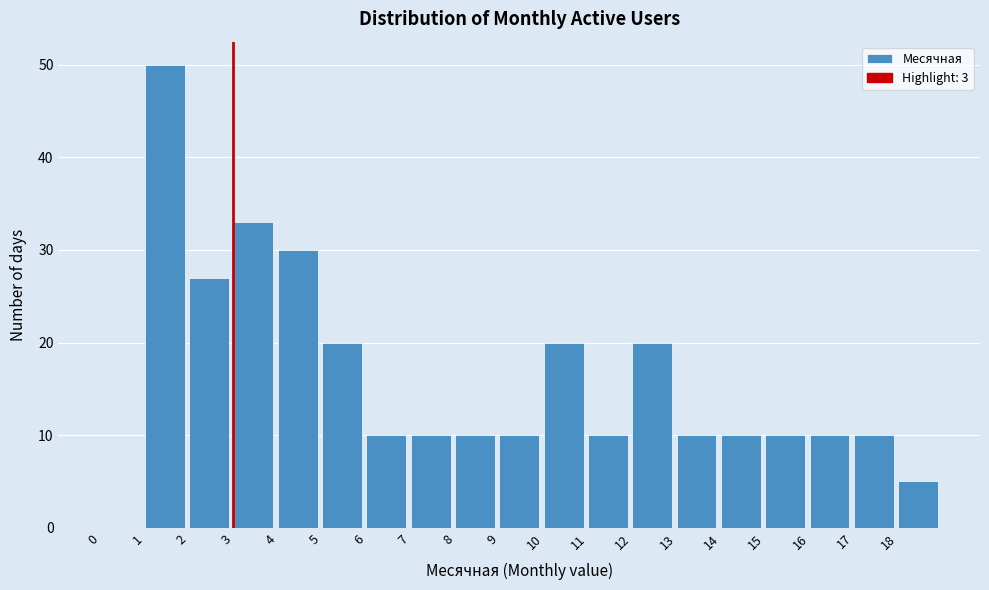

Reading left to right, transcribe this chart: for each bar, give the range it covers on the x-axis and its height. The values are not printed on the chart, so give them approximately, as read against the axis.

0 to 1: 0
1 to 2: 50
2 to 3: 27
3 to 4: 33
4 to 5: 30
5 to 6: 20
6 to 7: 10
7 to 8: 10
8 to 9: 10
9 to 10: 10
10 to 11: 20
11 to 12: 10
12 to 13: 20
13 to 14: 10
14 to 15: 10
15 to 16: 10
16 to 17: 10
17 to 18: 10
18 to 19: 5